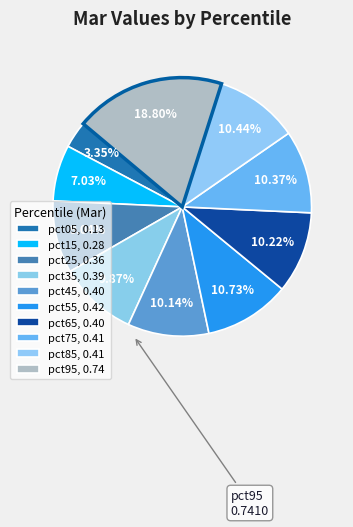

How many segments does this pie chart have?

10